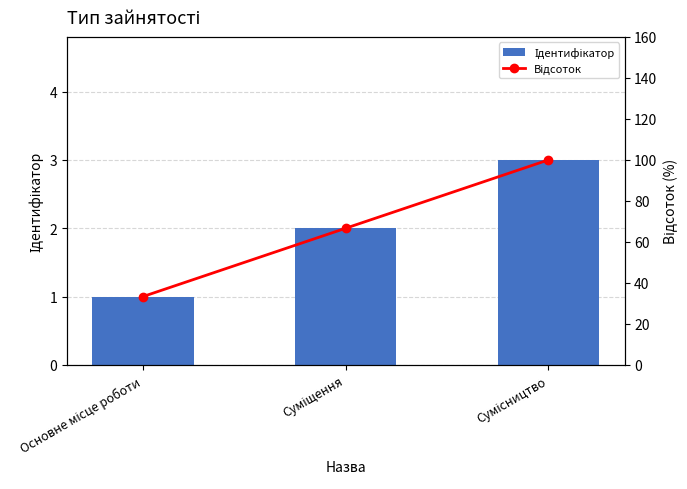

What value does the Відсоток series have at Суміщення?

66.7